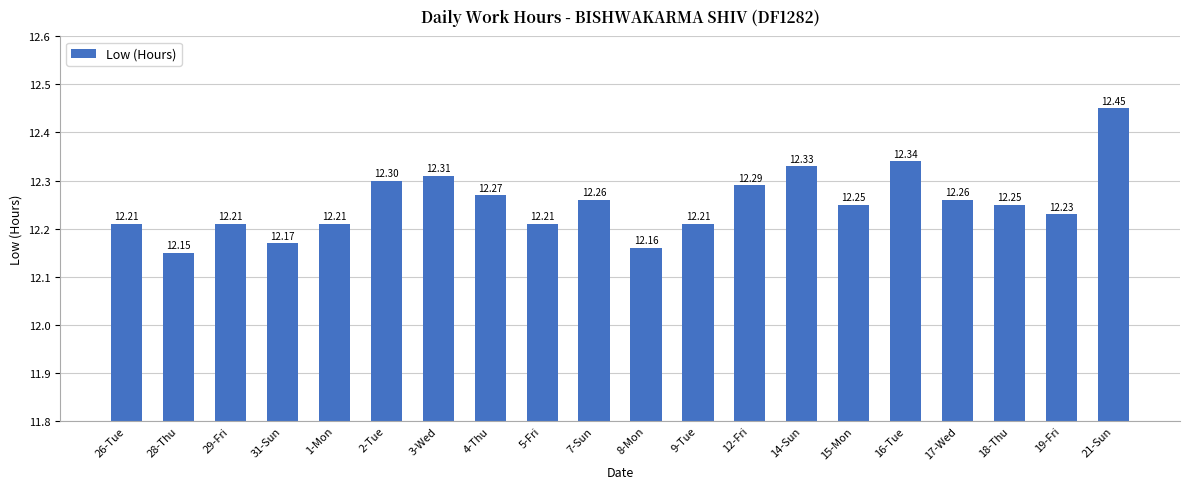

What is the ratio of the value at 19-Fri to the value at 1-Mon?

1.0